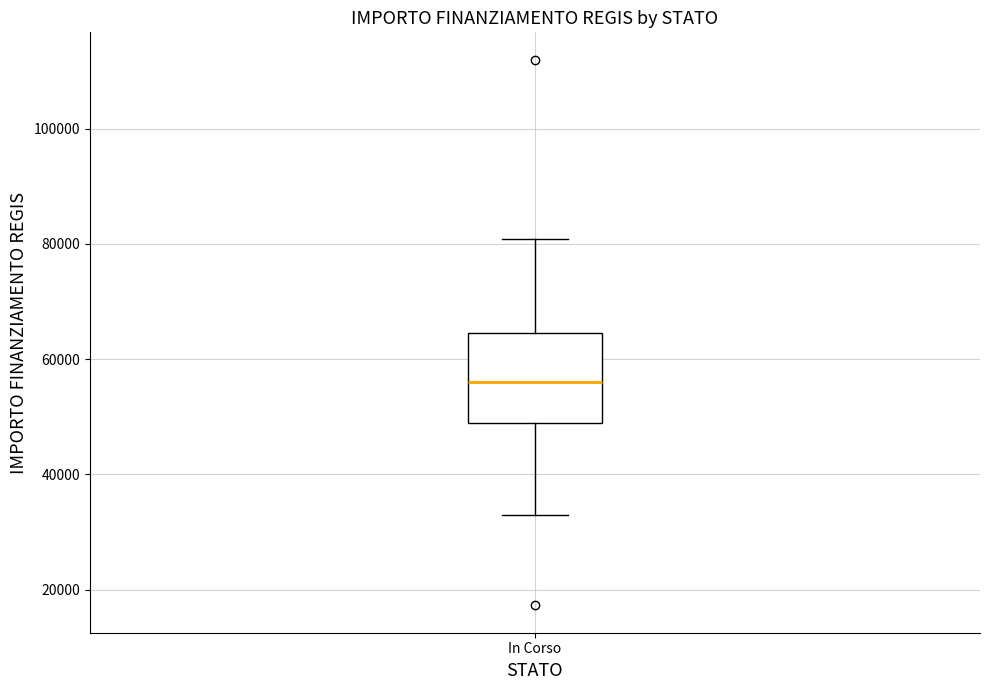

Where is the lower edge of the box for In Corso on the y-axis? The values are not printed on the chart, so give them approximately, as read against the axis.

50000